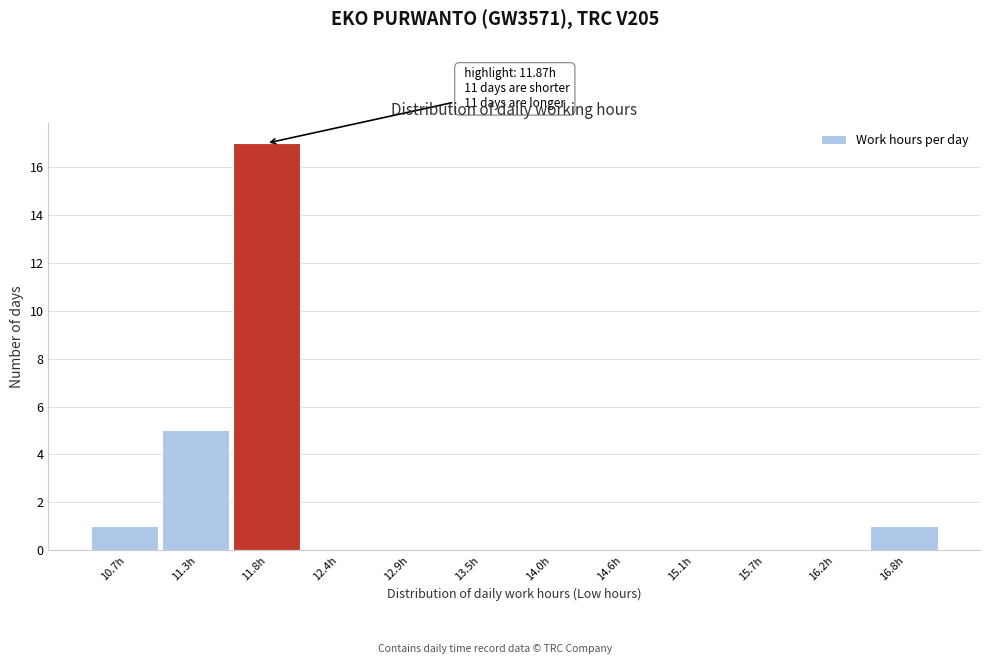

Which range on the x-axis has the tallest bar?

11.56 to 12.11